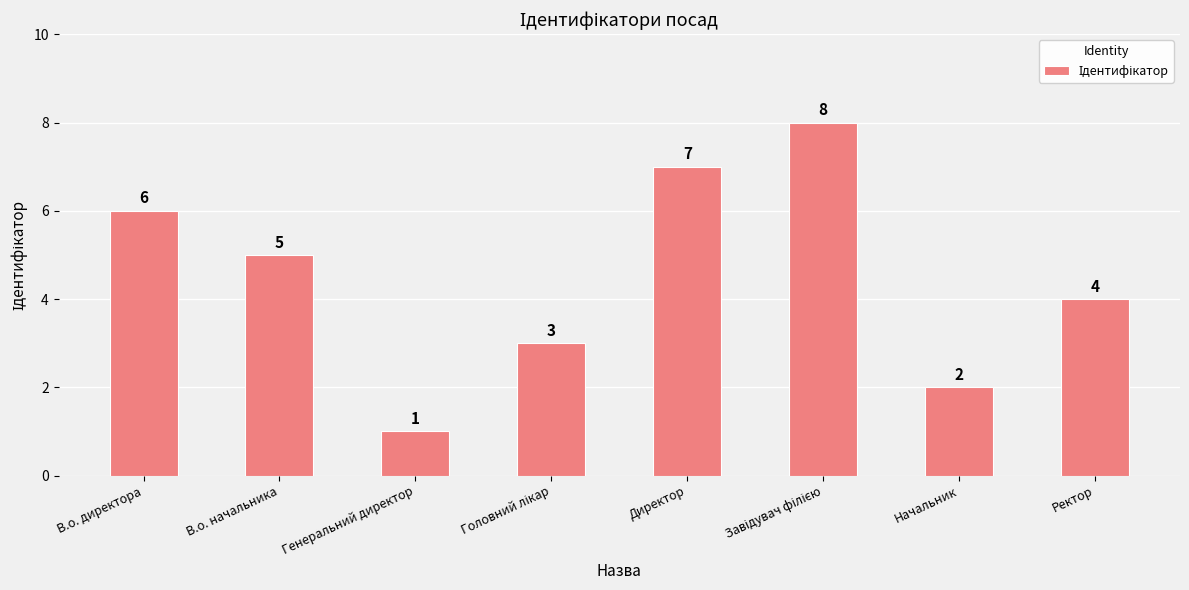

How many bars are there in total?

8